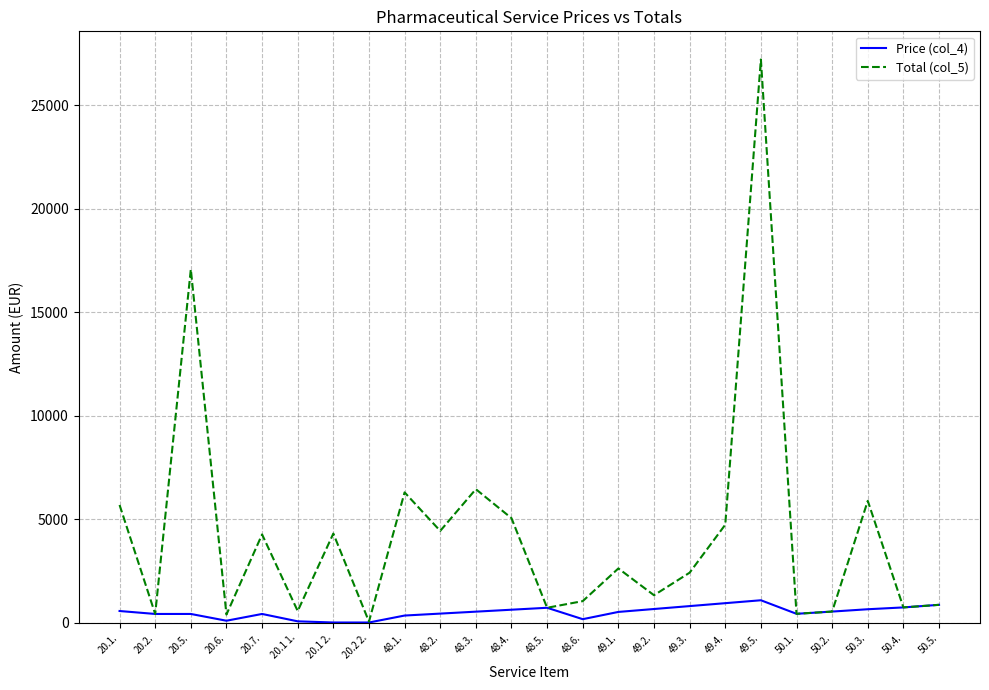

Rank the series at 49.5. from lowest to highest value.

Price (col_4), Total (col_5)